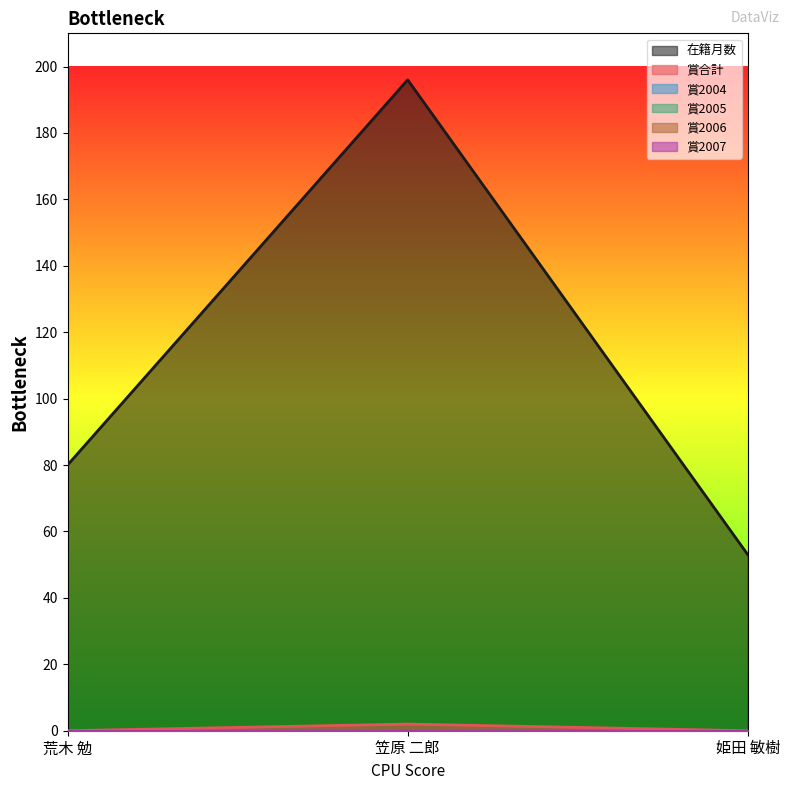

Rank the categories by 賞2007 value from lowest to highest.

荒木 勉, 笠原 二郎, 姫田 敏樹